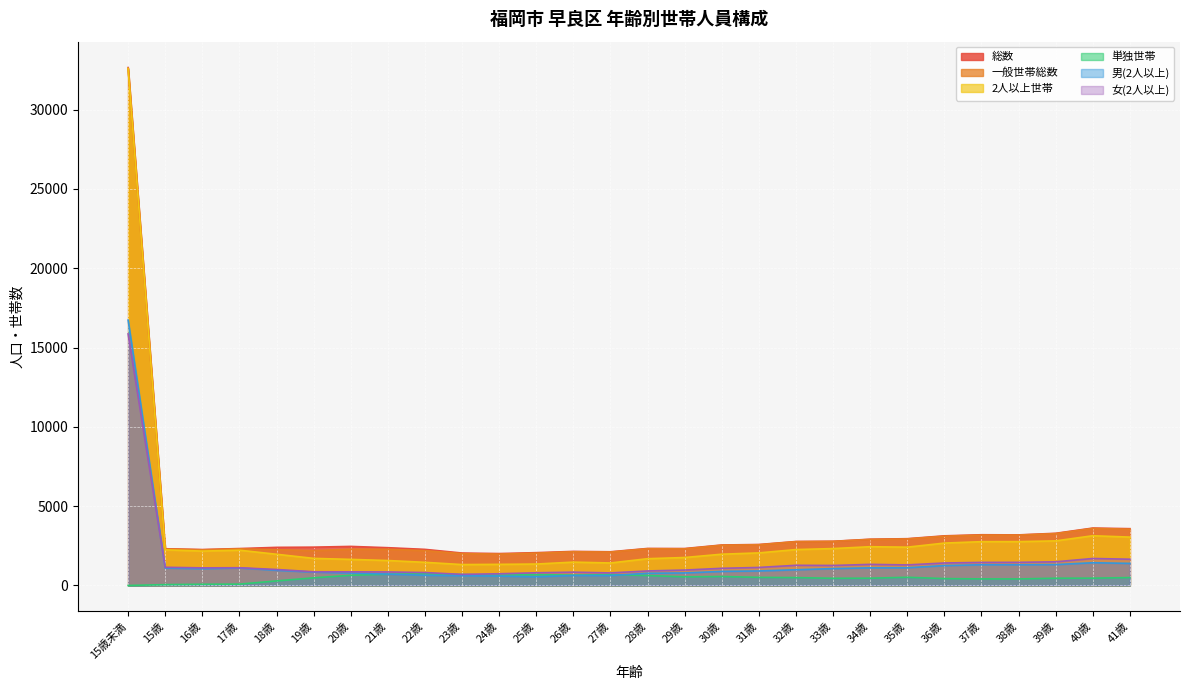

Read the 女(2人以上) value at 15歳.

1148